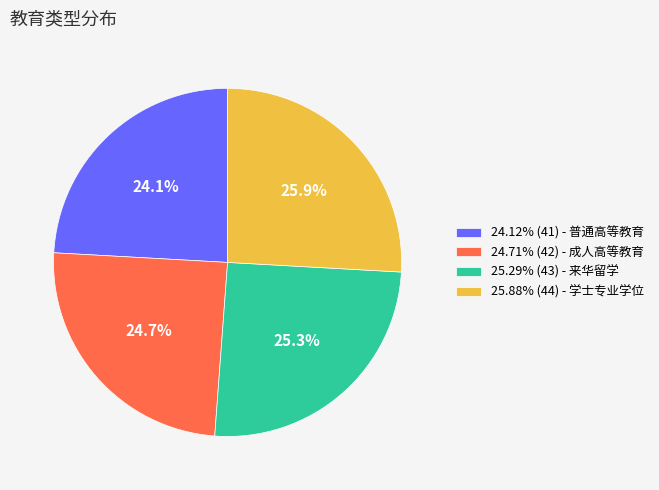

Does 24.12% (41) - 普通高等教育 account for over 50% of the chart?

No